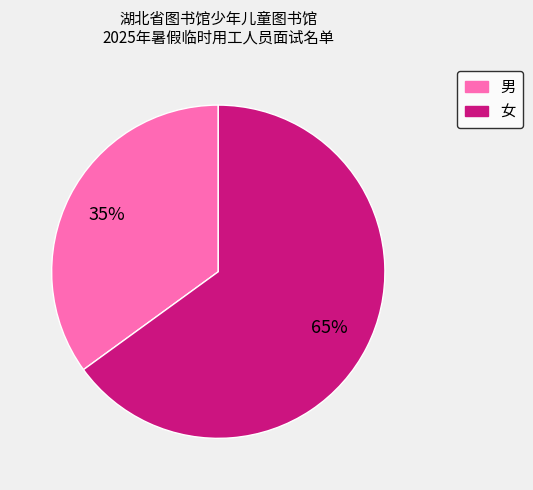

Which slice is the smallest?

男